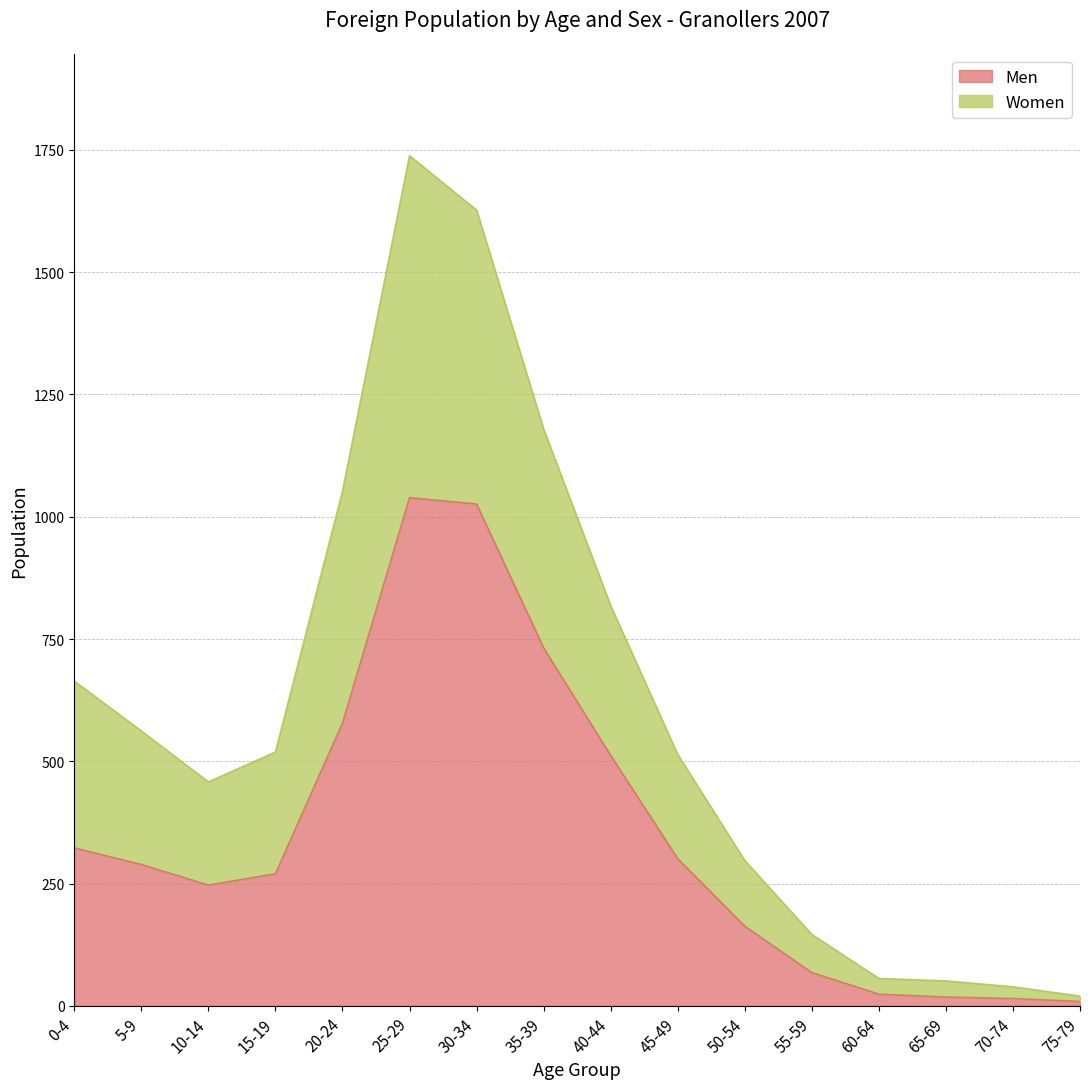

What is the highest value of the Men series?

1039